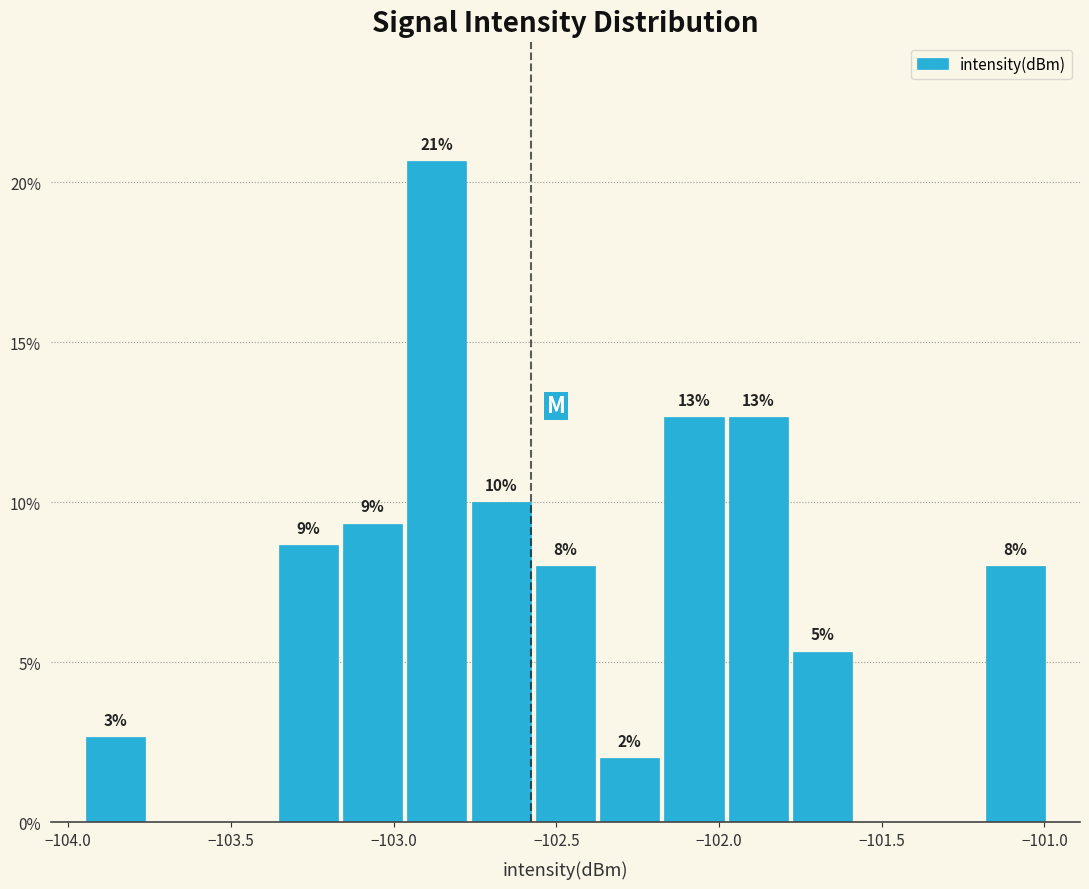

Around what value on the x-axis is the tallest bar? Give the approximate position of its centre, as read against the axis.

-102.85